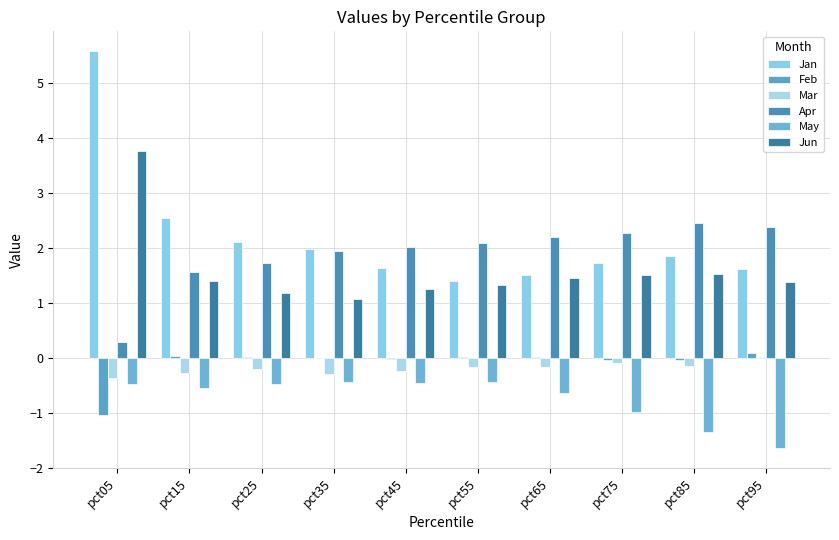

What is the lowest value of the Jan series?

1.4